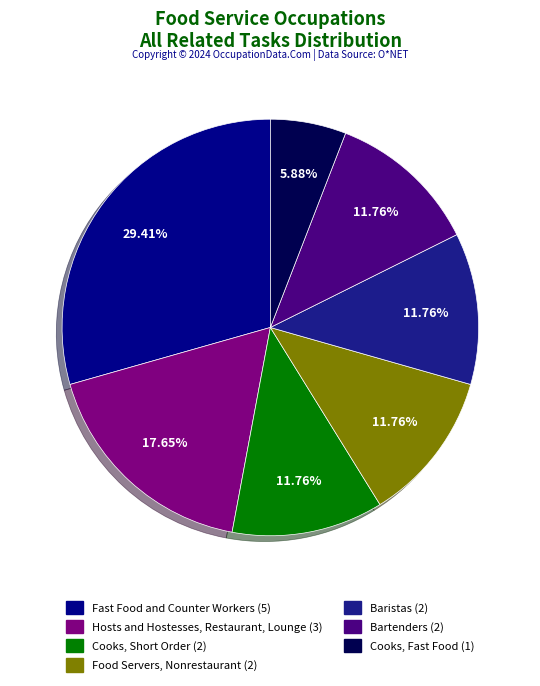

What is the largest slice in the pie chart?

Fast Food and Counter Workers